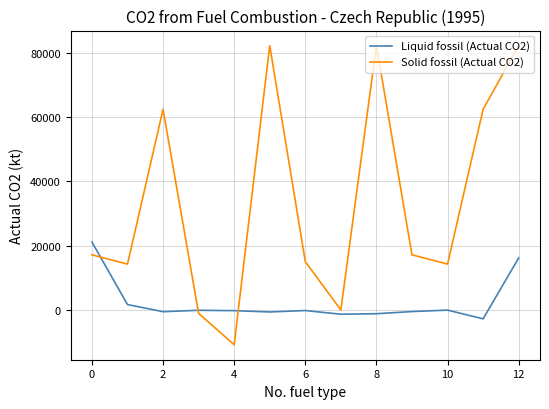

Which series has the largest total across all categories?

Solid fossil (Actual CO2)